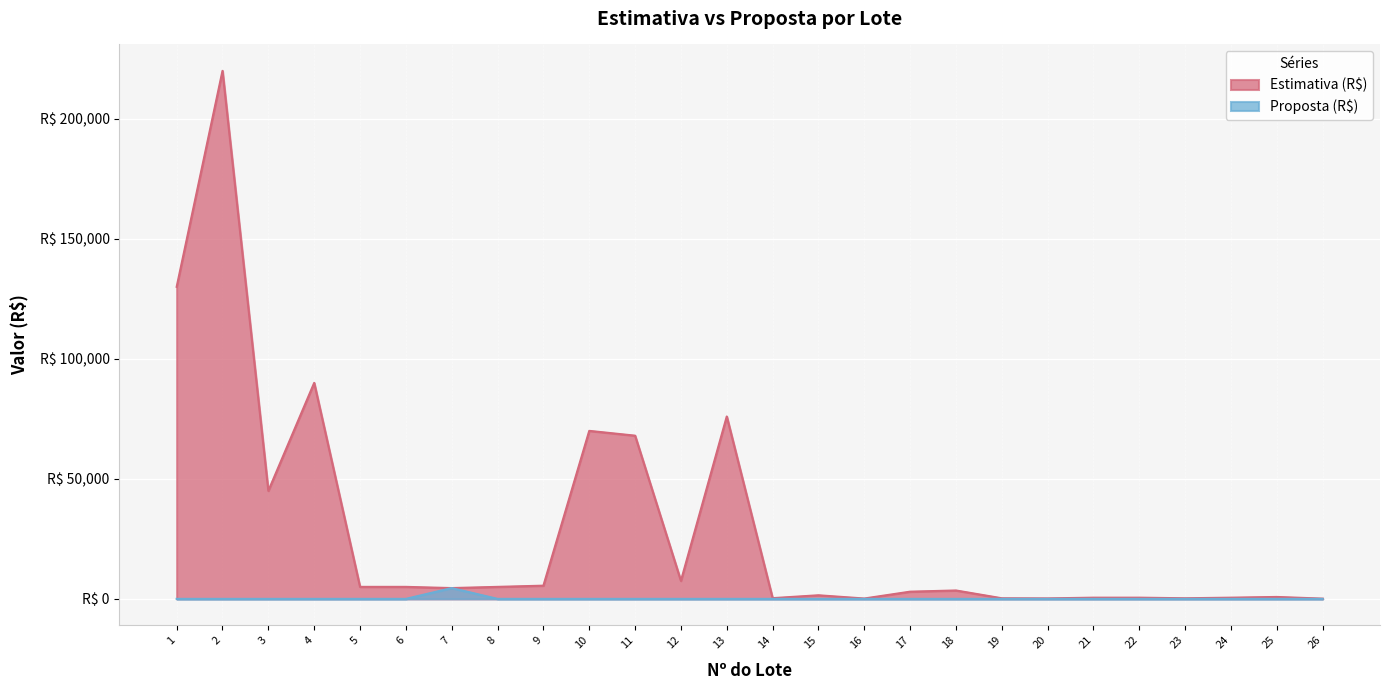

True or false: Estimativa (R$) and Proposta (R$) intersect in this chart.

False